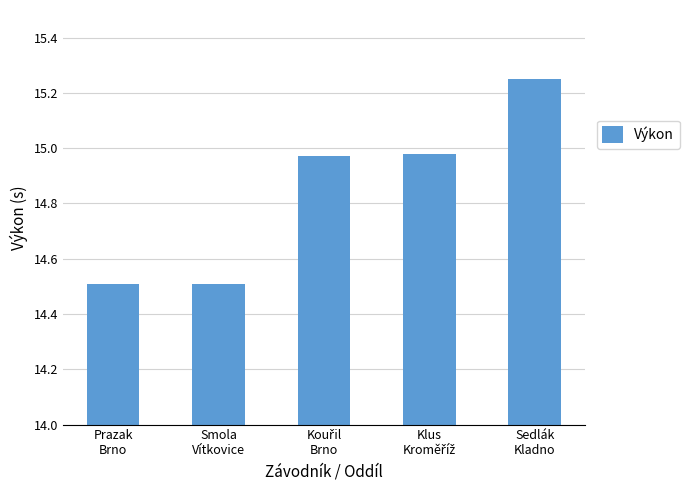

Which category has the highest value across all series?

Sedlák
Kladno